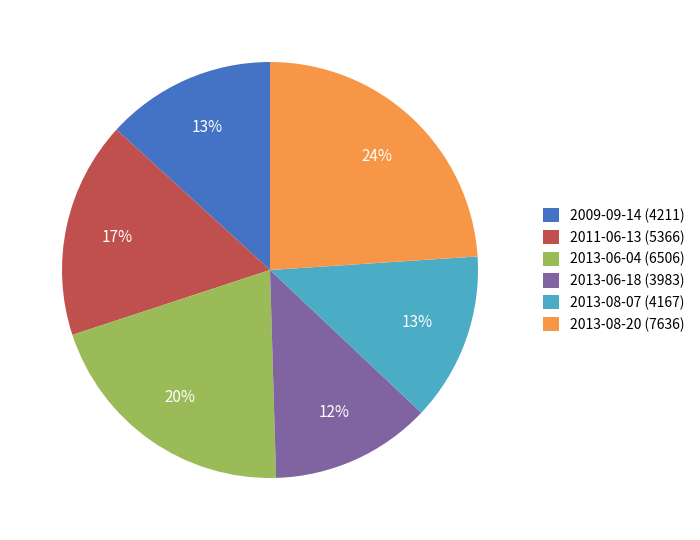

To the nearest percent, what portion does 2011-06-13 represent?

17%